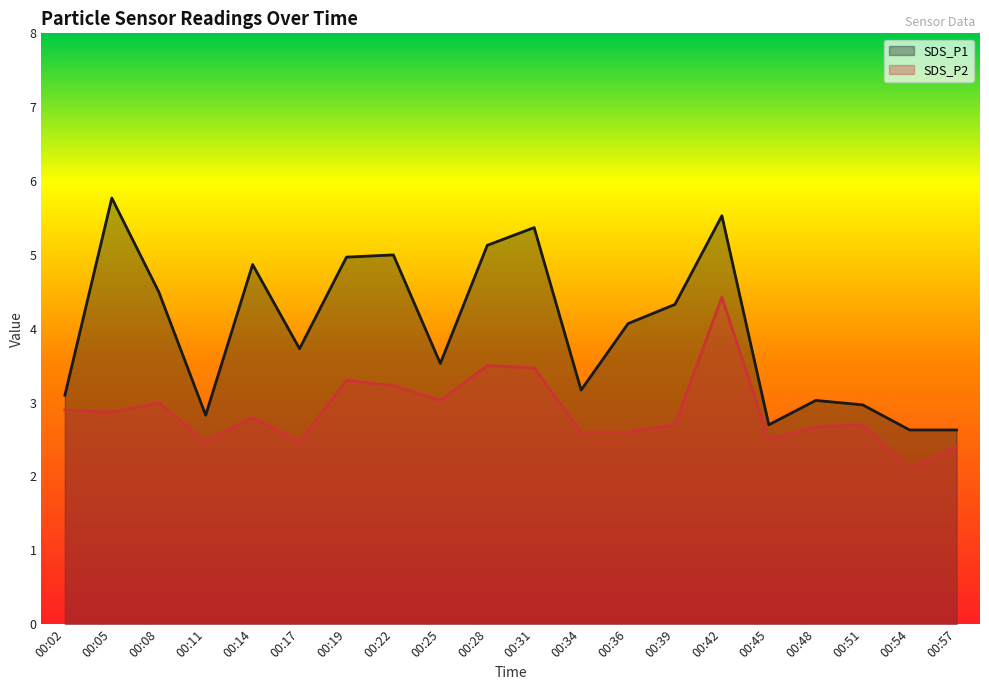

How many values in the SDS_P1 series are below 4?

10